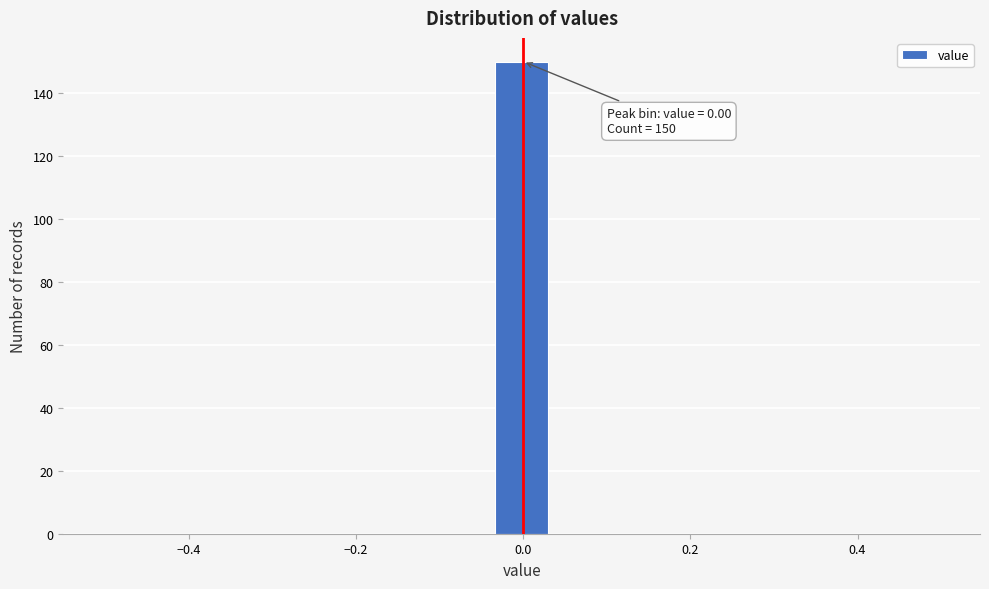

Read against the x-axis, roughly where is the centre of the tallest bar?

0.00